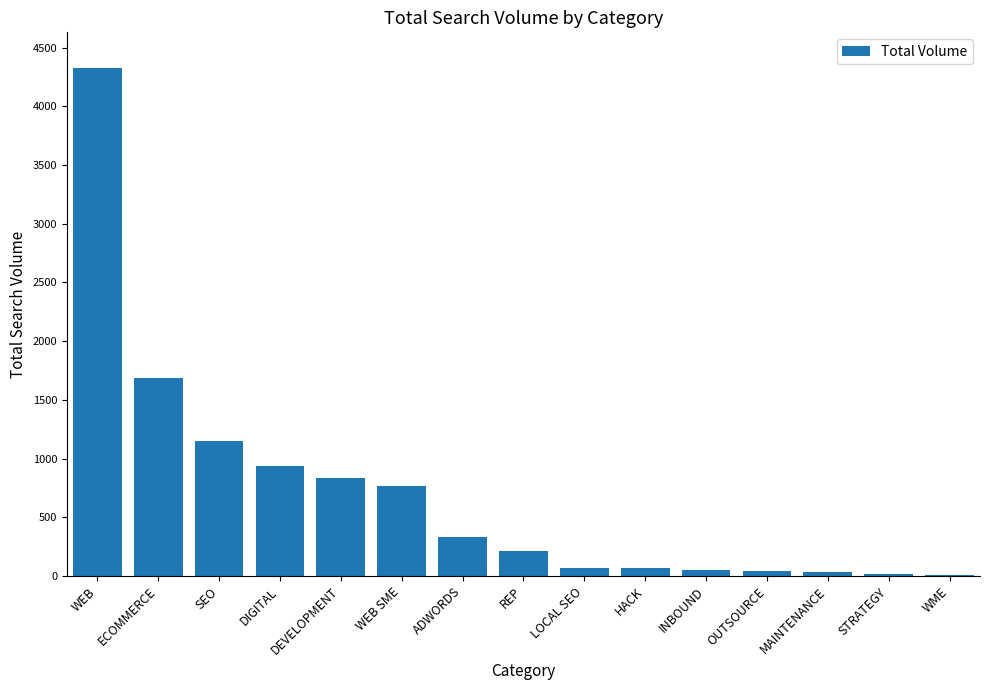

What is the change in value from OUTSOURCE to STRATEGY?

-20